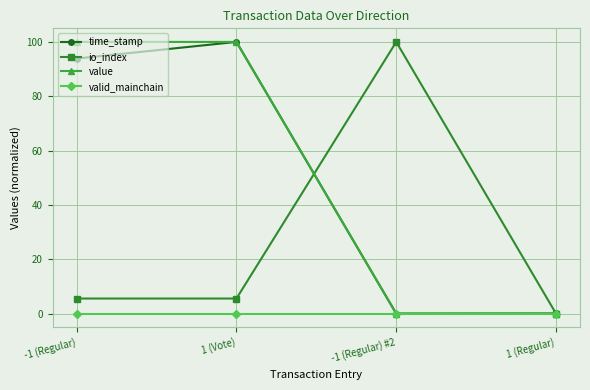

How many data points does each series have?

4